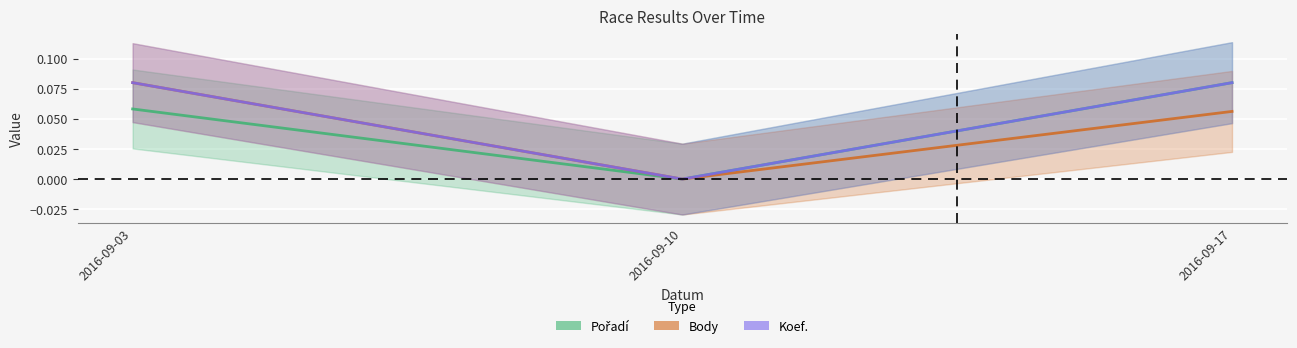

What value does the Body series have at 2016-09-03?

0.1